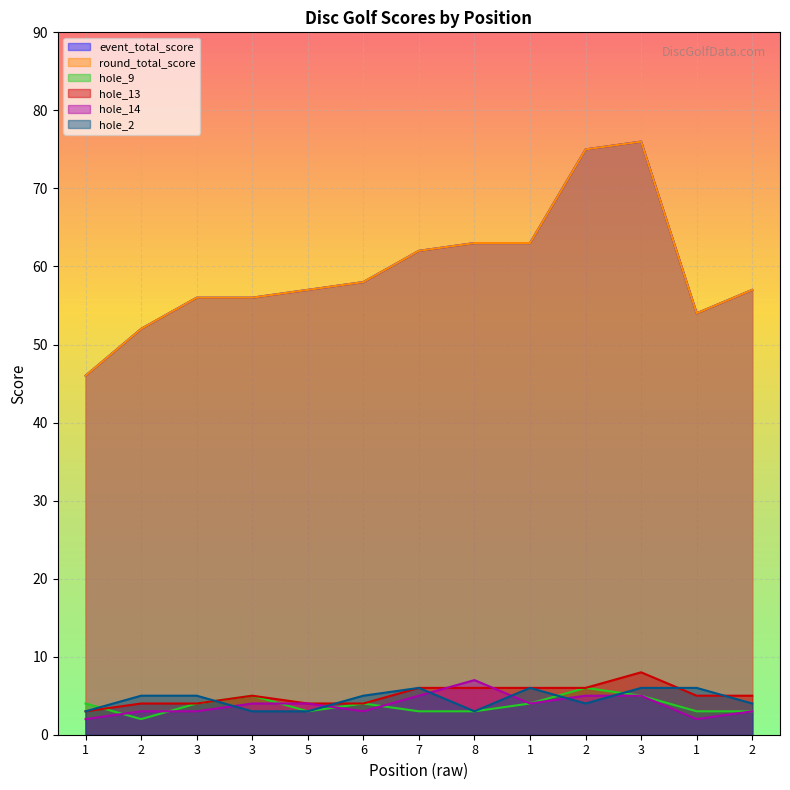

Is it true that hole_14 equals 5 at 2?

True